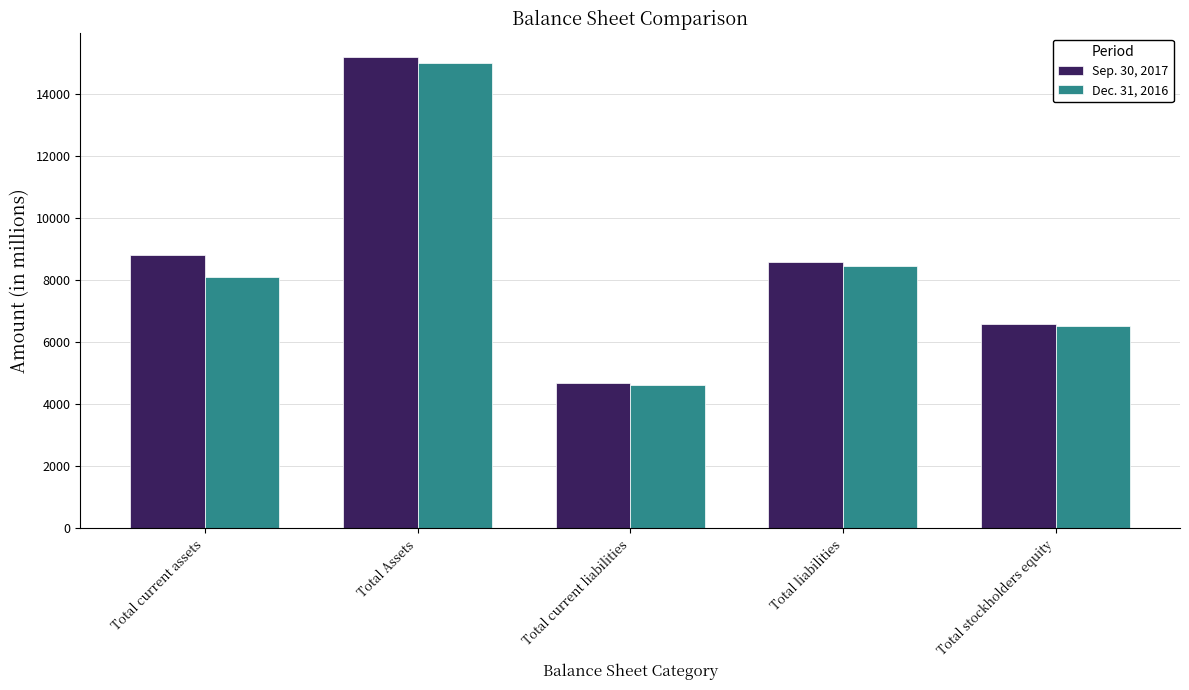

At which label is Sep. 30, 2017 closest to 9934?

Total current assets